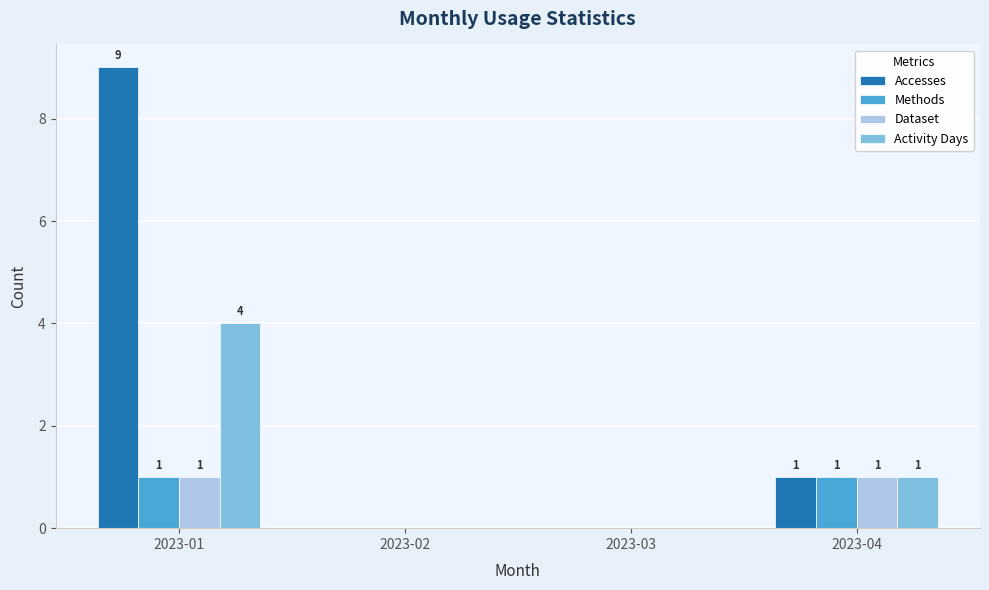

Which series has the largest range (max minus min)?

Accesses